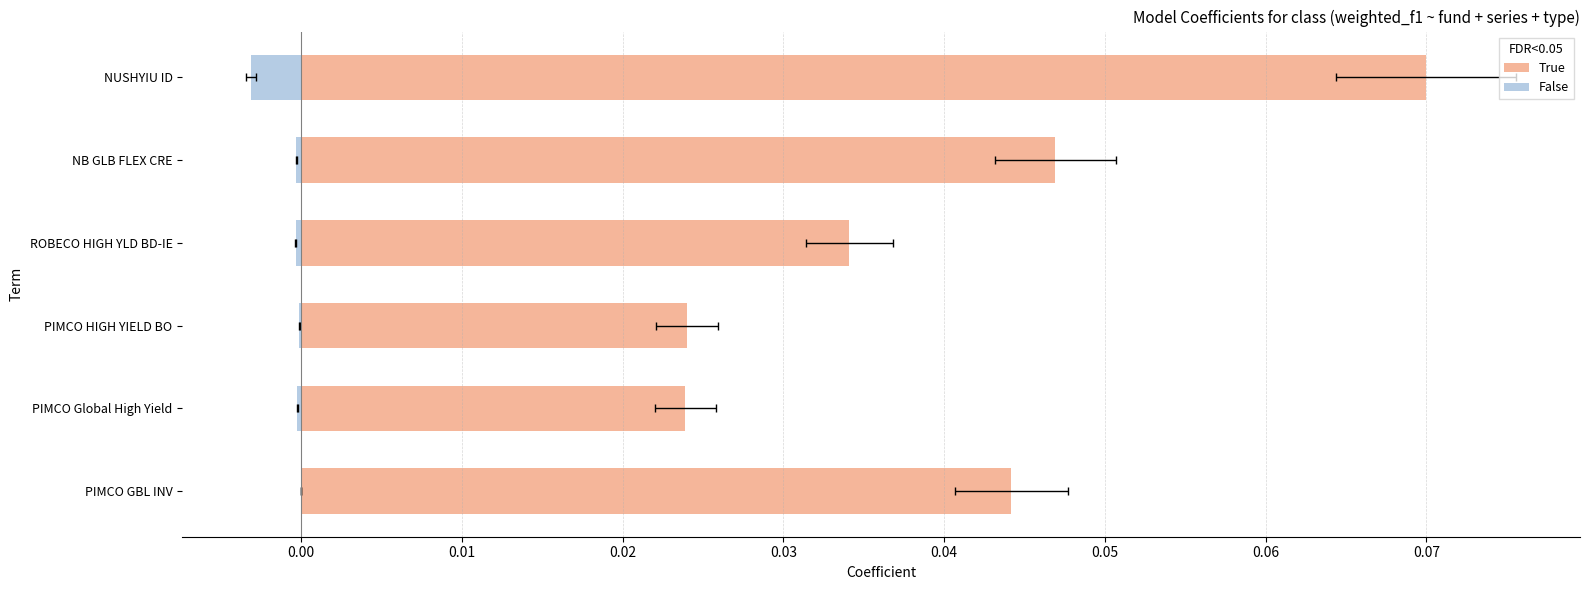

Between PIMCO Global High Yield and ROBECO HIGH YLD BD-IE, which is larger?

ROBECO HIGH YLD BD-IE